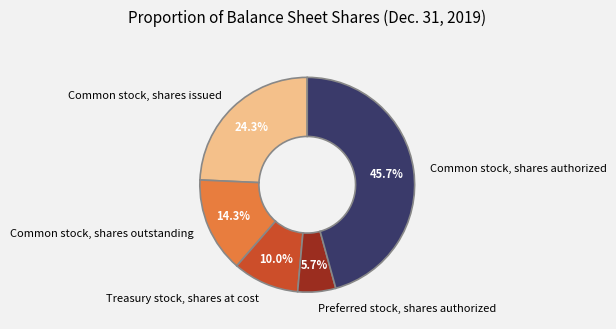

How many segments does this pie chart have?

5